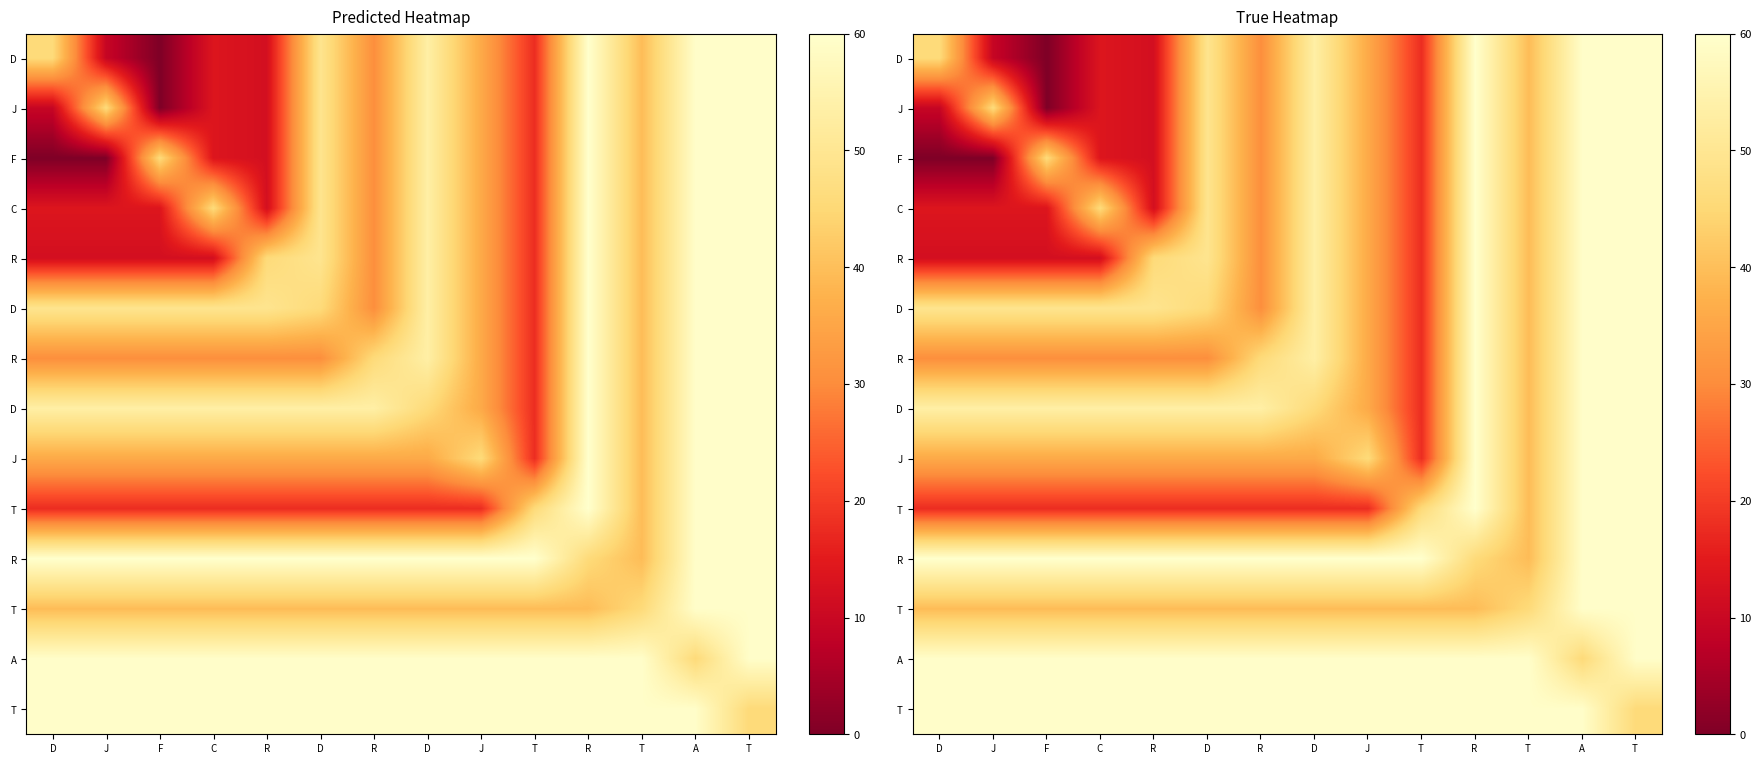

Which has a higher value, D or T?

D